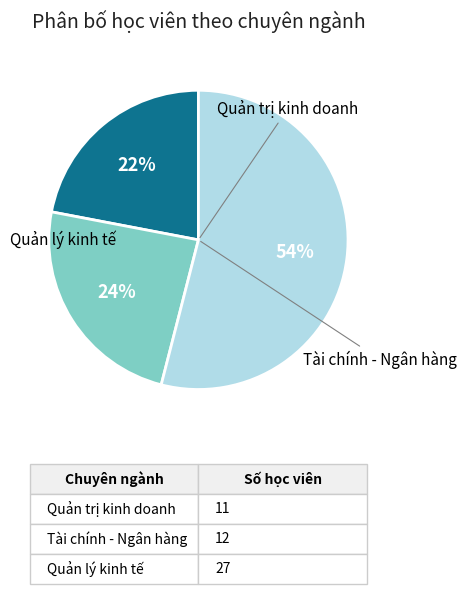

To the nearest percent, what is the average slice percentage?

33%